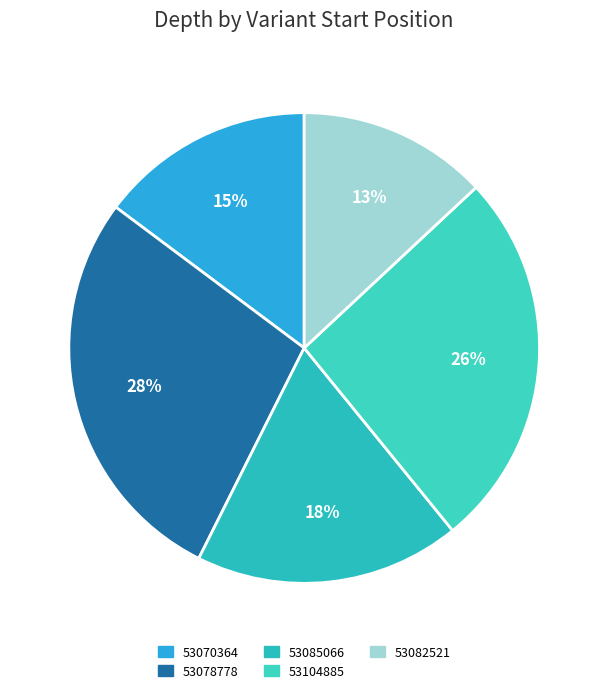

Which has a higher value, 53082521 or 53085066?

53085066